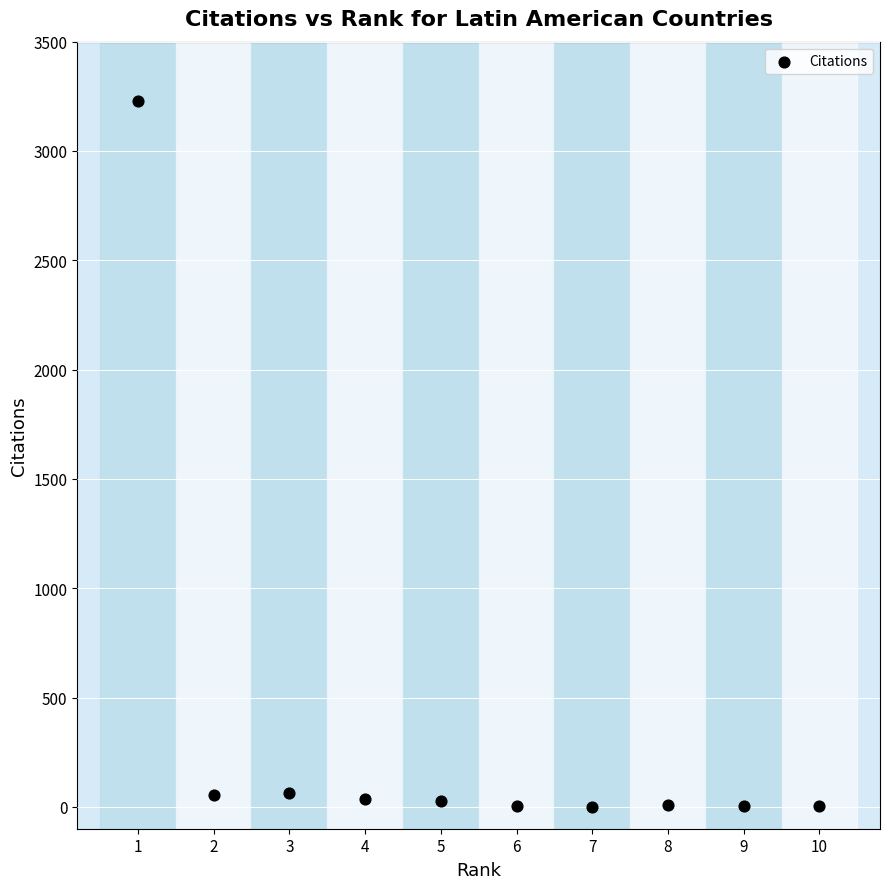

What is the range of X values (max minus min)?

9